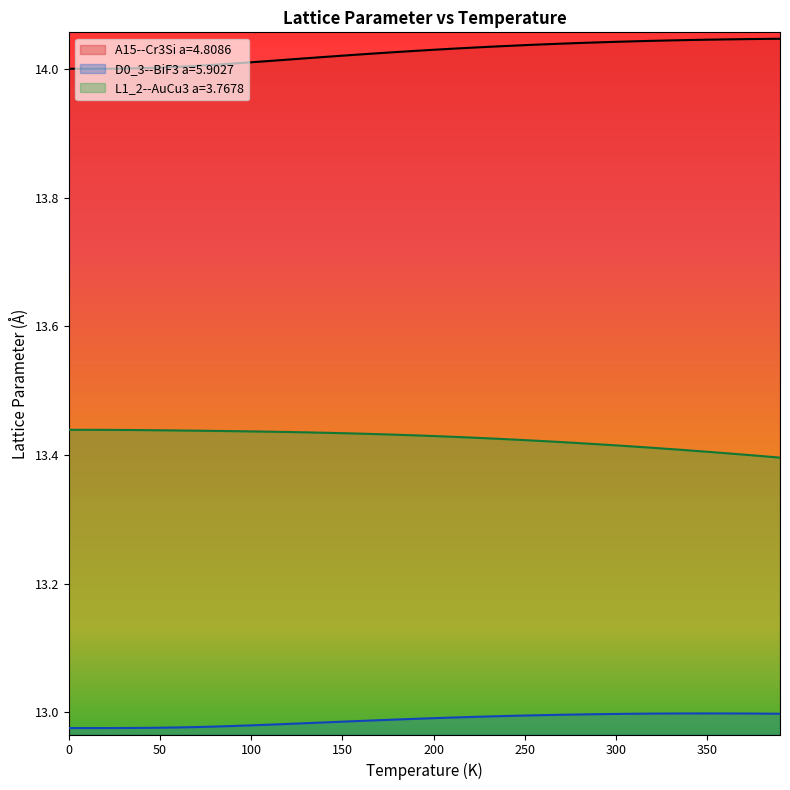

What is the maximum value for temperature?

14.0